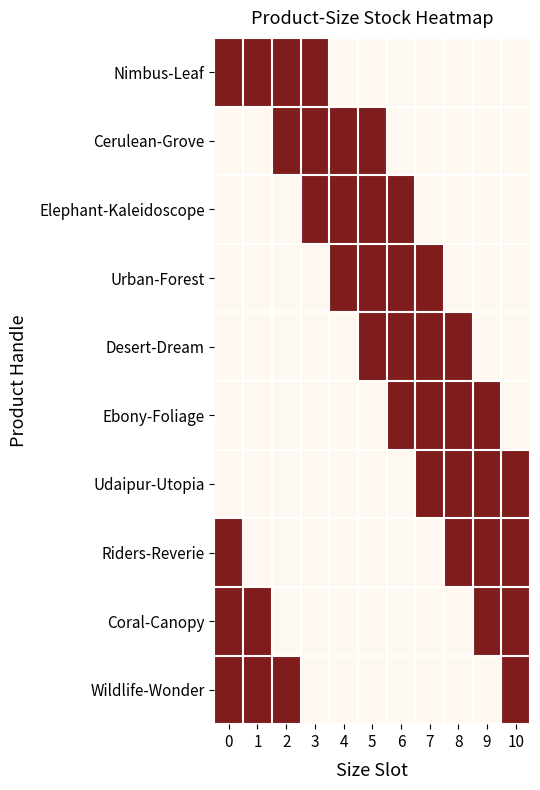

Count the Desert-Dream values in the range 0 to 3.

11